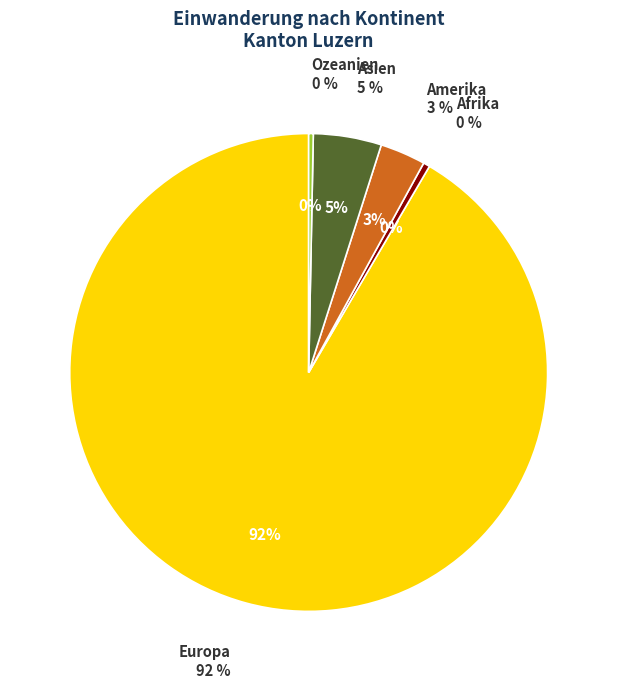

To the nearest percent, what is the combined percentage of Amerika and Ozeanien?

3%